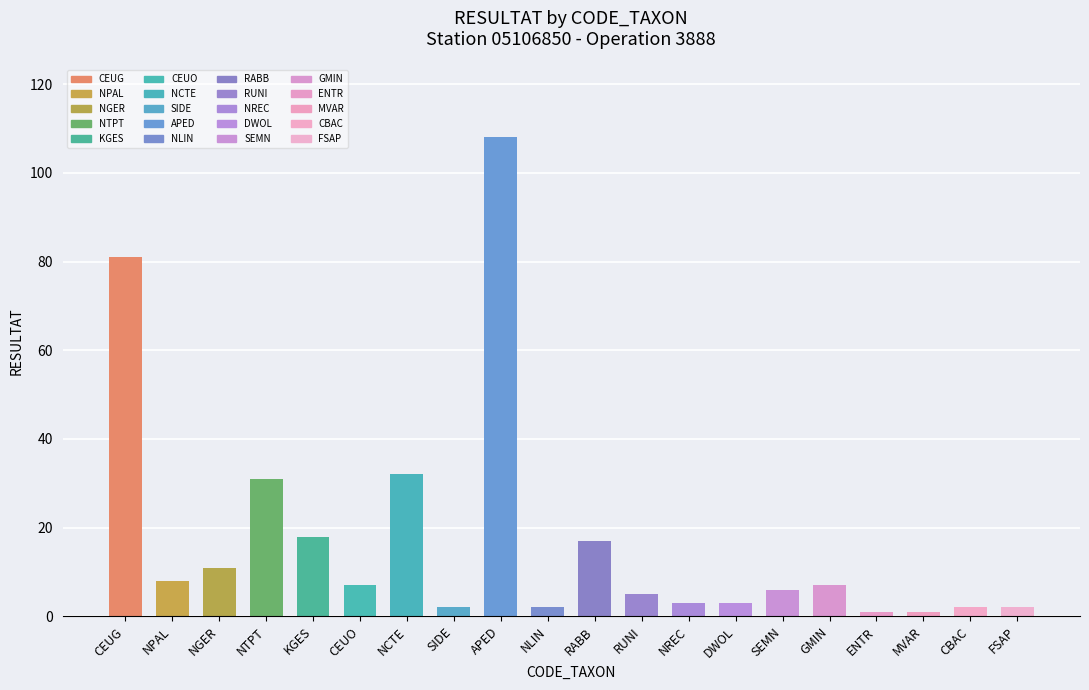

What is the sum of the values at ENTR and NLIN?

3